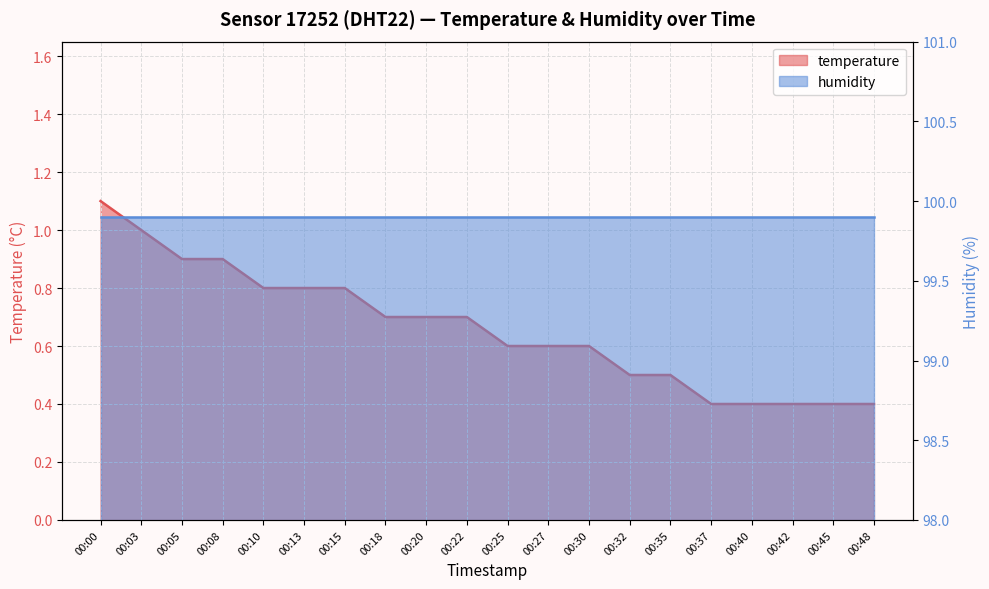

True or false: the data has more than 0 interior local peaks.

False